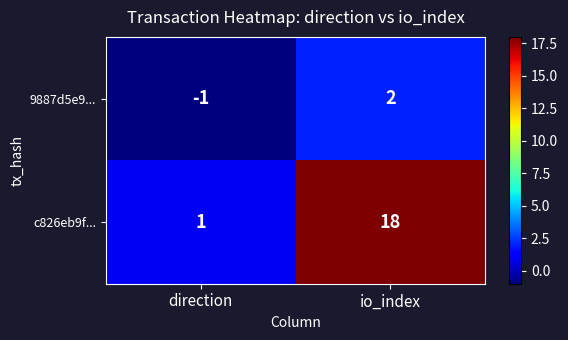

How many distinct data groups are displayed?

2